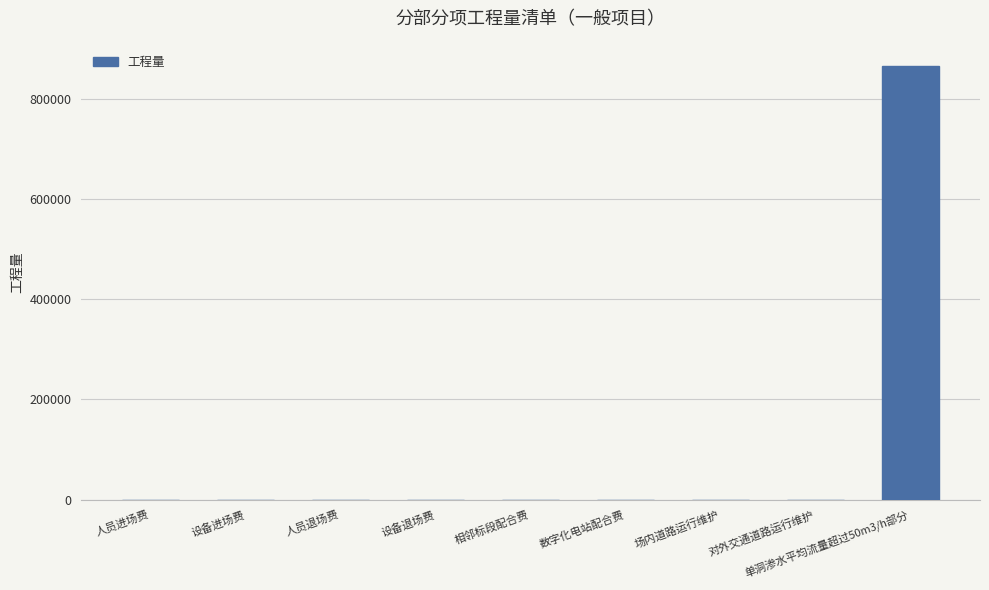

What is the sum of the values at 数字化电站配合费 and 相邻标段配合费?

2